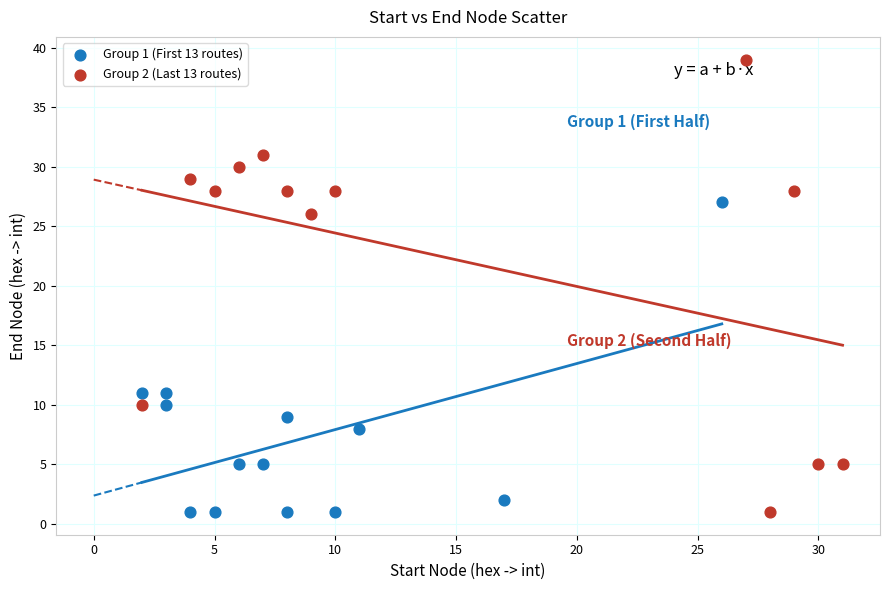

Which series has the widest spread of Y values?

Group 2 (Last 13 routes)